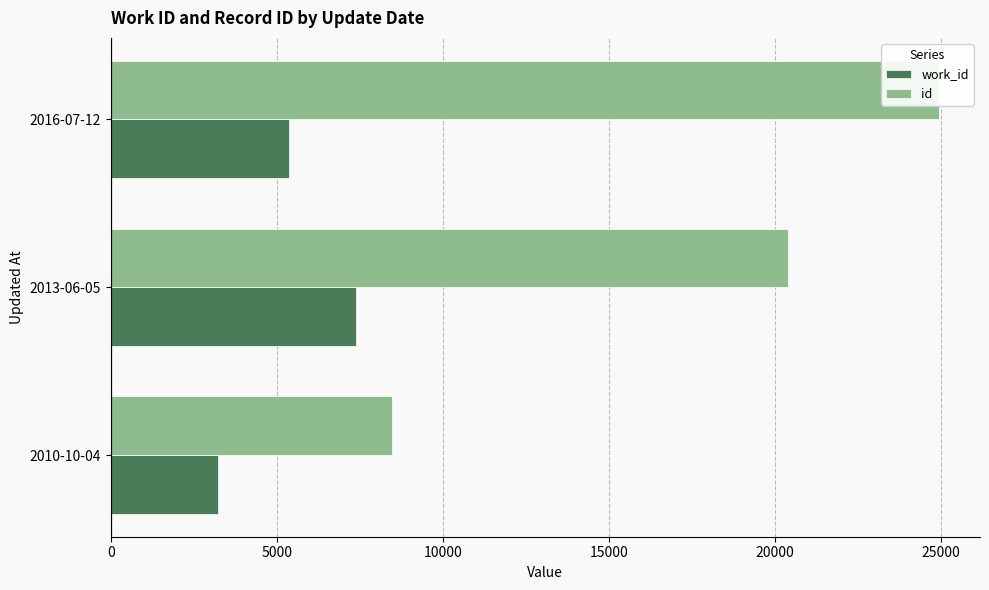

What is the value of the id bar at the 3rd from the left?

24928